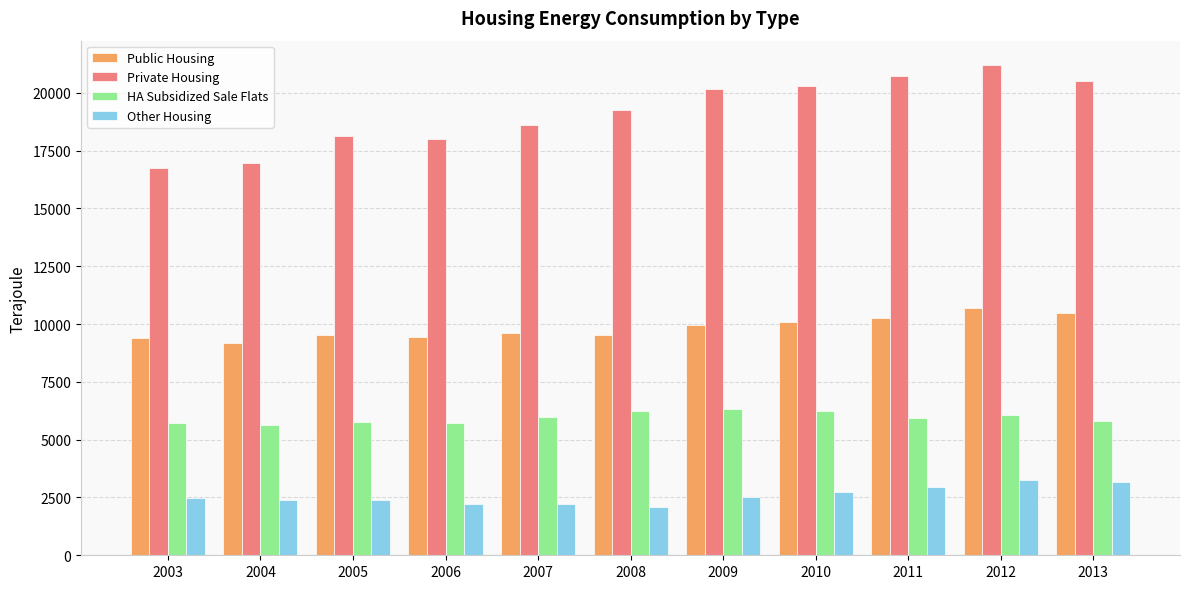

How many groups of bars are there?

11